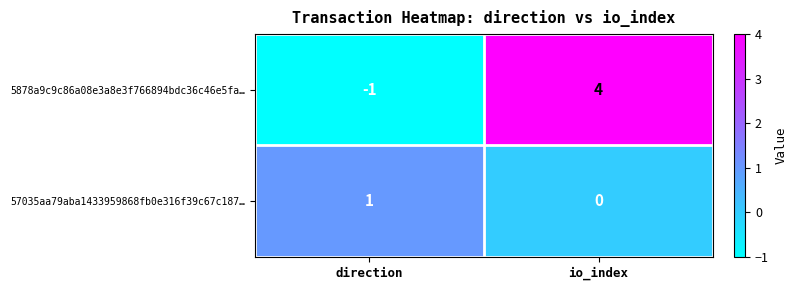

What is the sum of all 5878a9c9c86a08e3a8e3f766894bdc36c46e5fa… values?

3